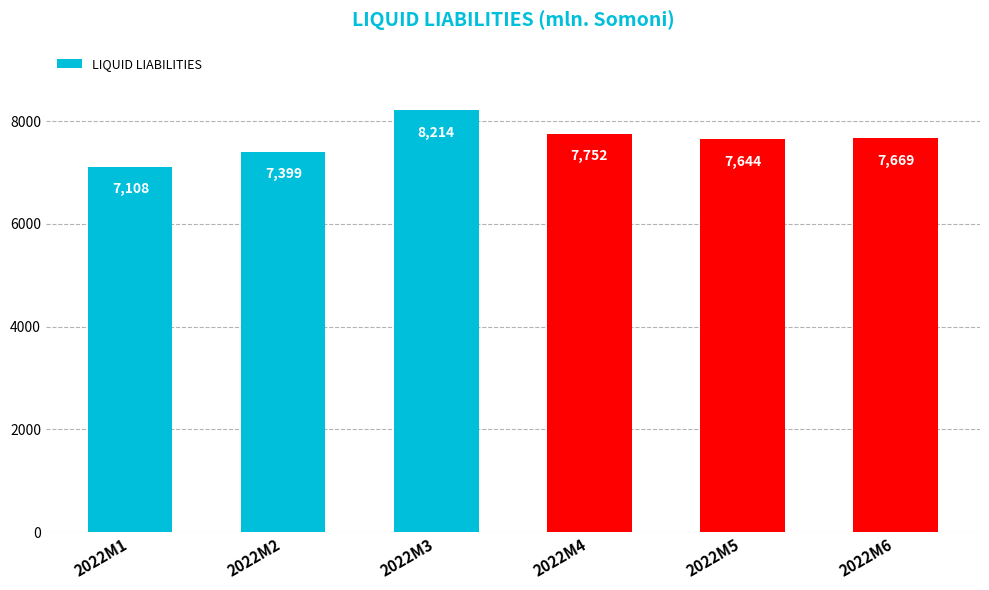

Approximately how many times larger is the value at 2022M4 compared to 2022M3?

0.9